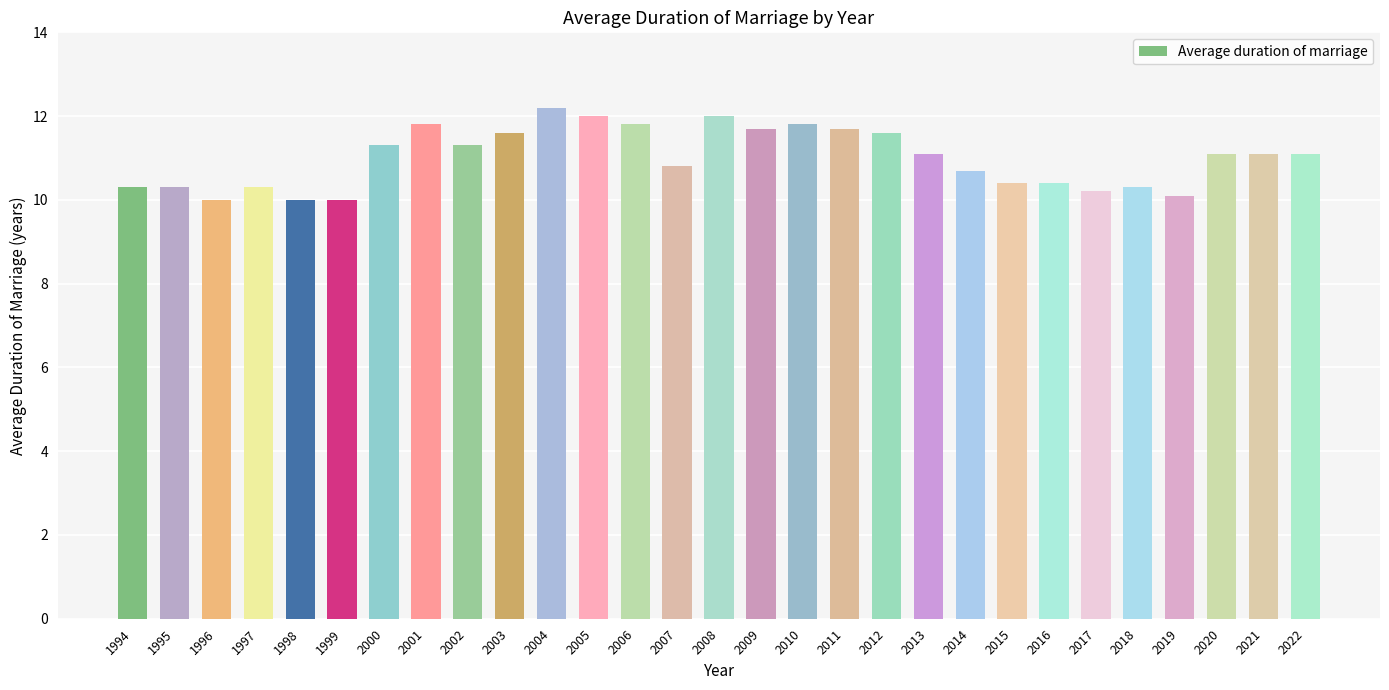

The value at 2006 is 18.2. True or false?

False